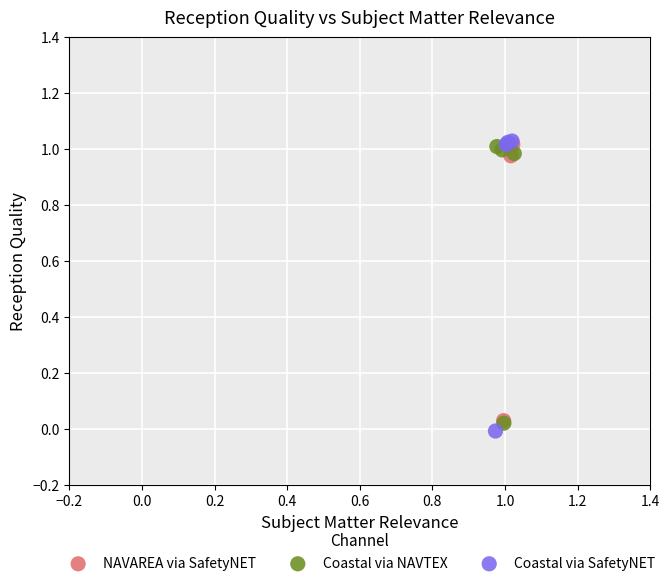

Which series contains the lowest Y value?

Coastal via SafetyNET